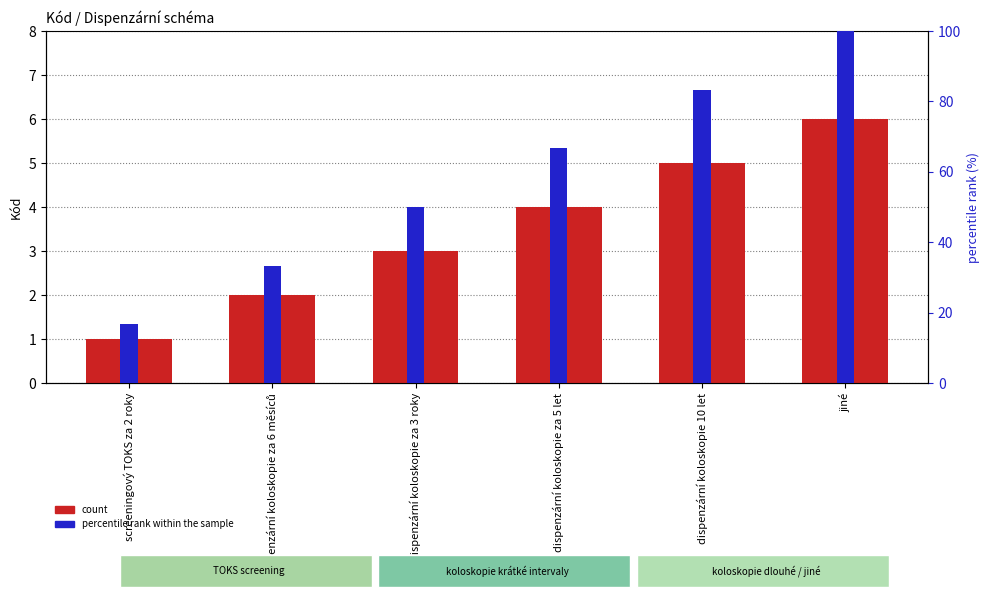

List the series in order of their peak value, lowest first.

count, percentile rank within the sample